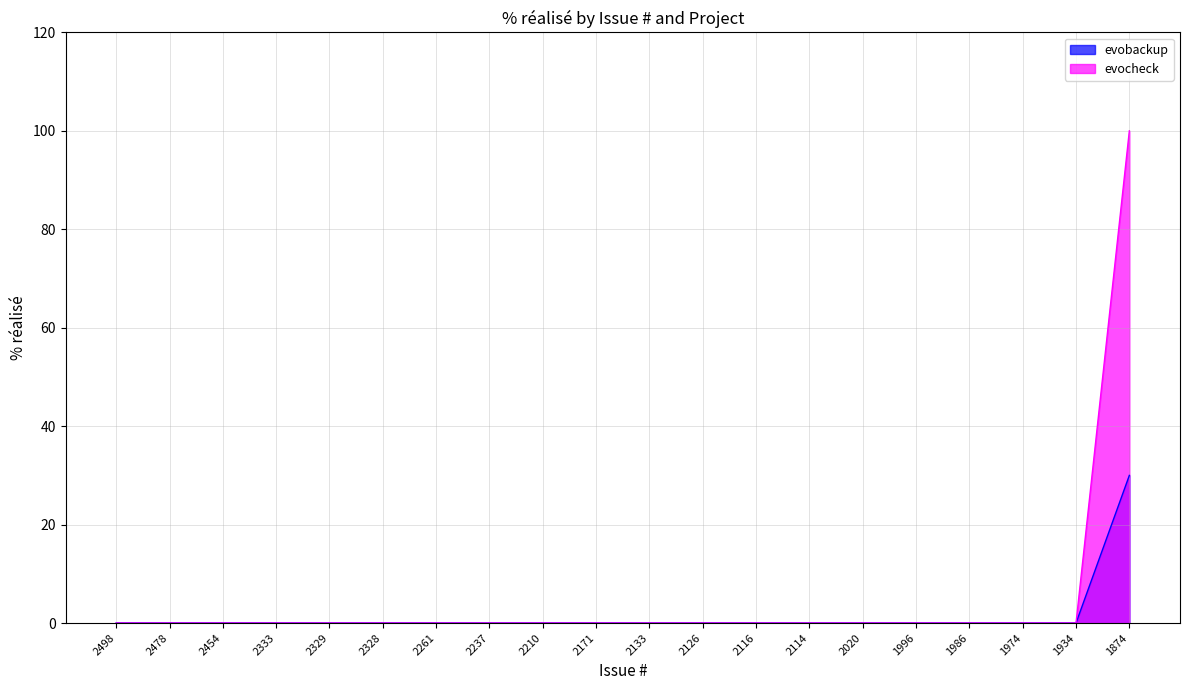

What is the maximum value shown in the chart?

100